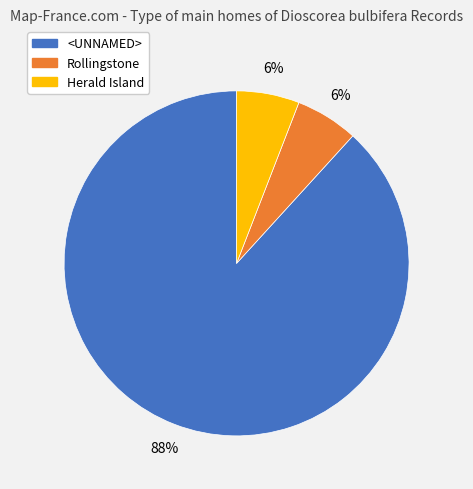

What is the ratio of the value at Herald Island to the value at Rollingstone?

1.0